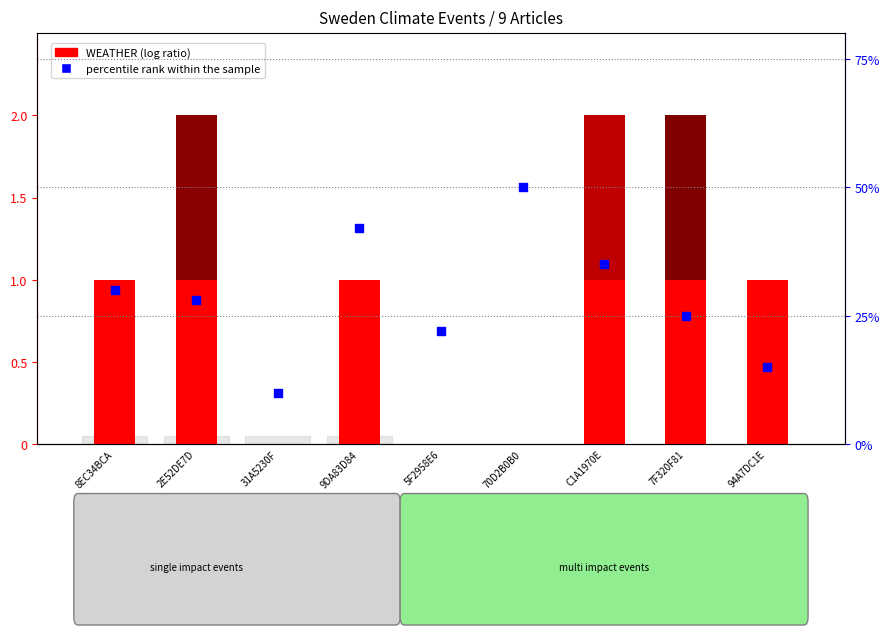

What is the total value across all series at 7F320F81?

2.2